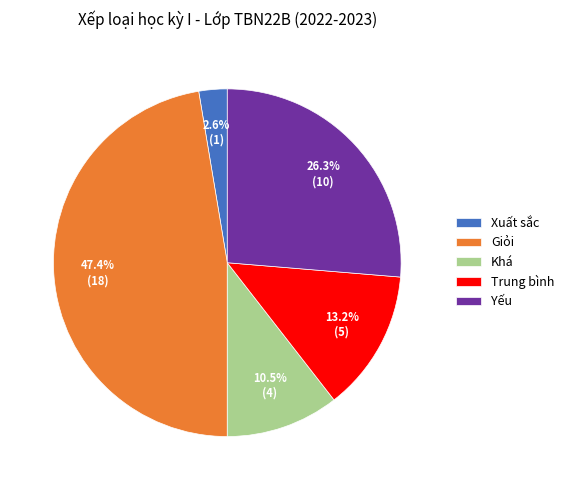

Which category has the biggest portion of the pie?

Giỏi